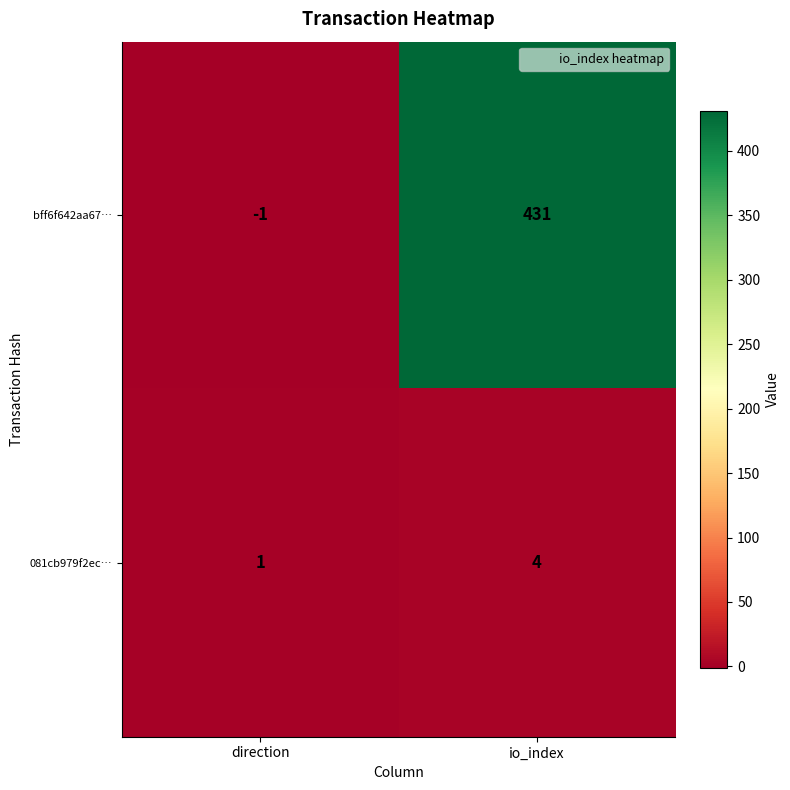

Reading left to right, list all the values displayed in this chart.

bff6f642aa67…: -1	431
081cb979f2ec…: 1	4